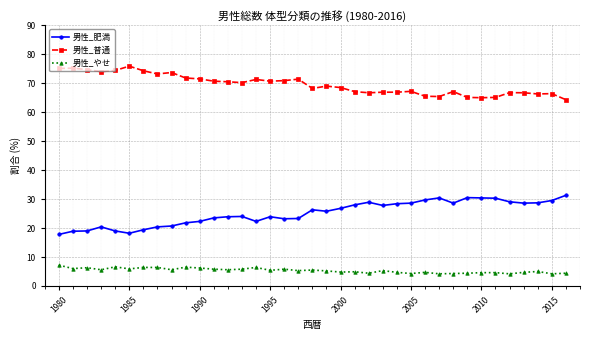

What is the highest value of the 男性_普通 series?

75.9